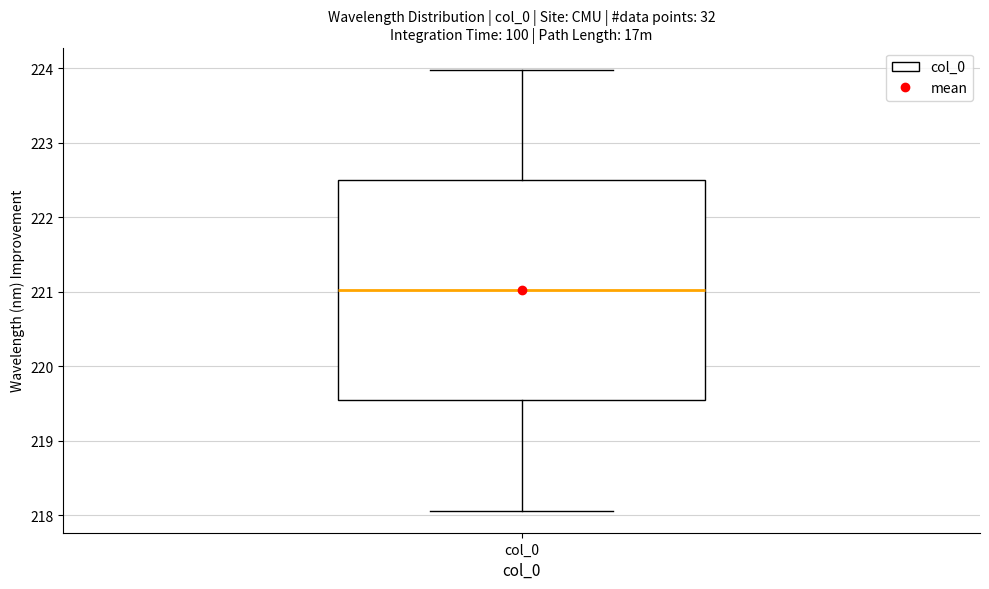

Transcribe this box plot: give where the median line is, the range the box spans, and where the two whiskers end, as read against the y-axis. The values are not printed on the chart, so give them approximately, as read against the axis.

median 221.0, box 219.5 to 222.5, whiskers 218.1 to 224.0